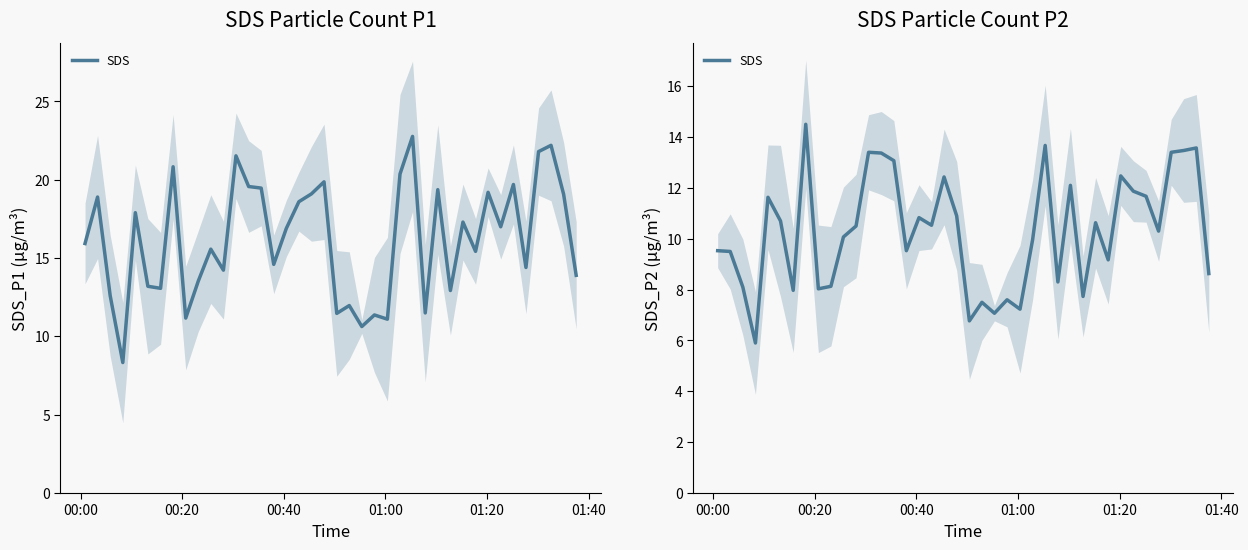

True or false: the data has more than 2 interior local peaks.

True